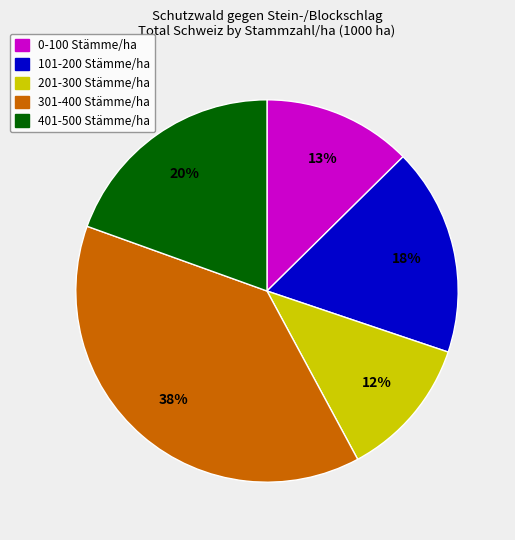

What is the ratio of the value at 101-200 Stämme/ha to the value at 401-500 Stämme/ha?

0.9